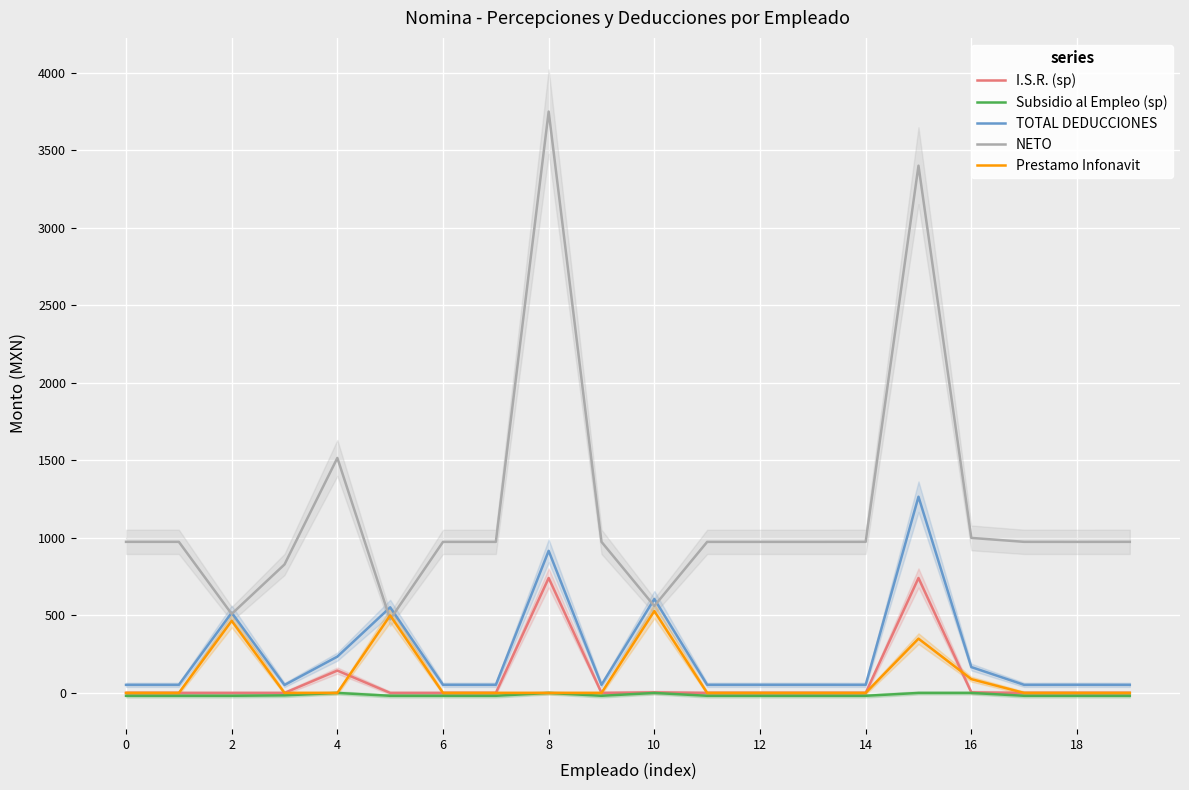

True or false: NETO and I.S.R. (sp) cross at least once.

False